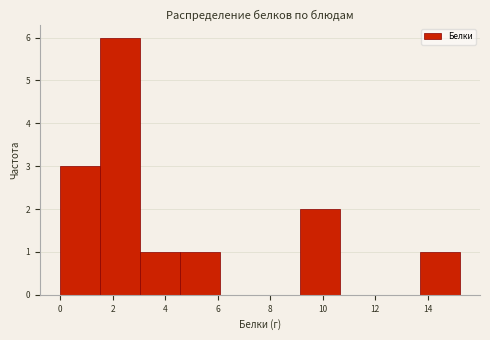

Reading left to right, list every bar in this chart as the range it spans on the x-axis followed by its height. Neither the bar edges nor the heights are printed on the chart, so give them approximately, as read against the axes.

0.0 to 1.6: 3
1.6 to 3.0: 6
3.0 to 4.6: 1
4.6 to 6.0: 1
6.0 to 7.6: 0
7.6 to 9.2: 0
9.2 to 10.6: 2
10.6 to 12.2: 0
12.2 to 13.8: 0
13.8 to 15.2: 1